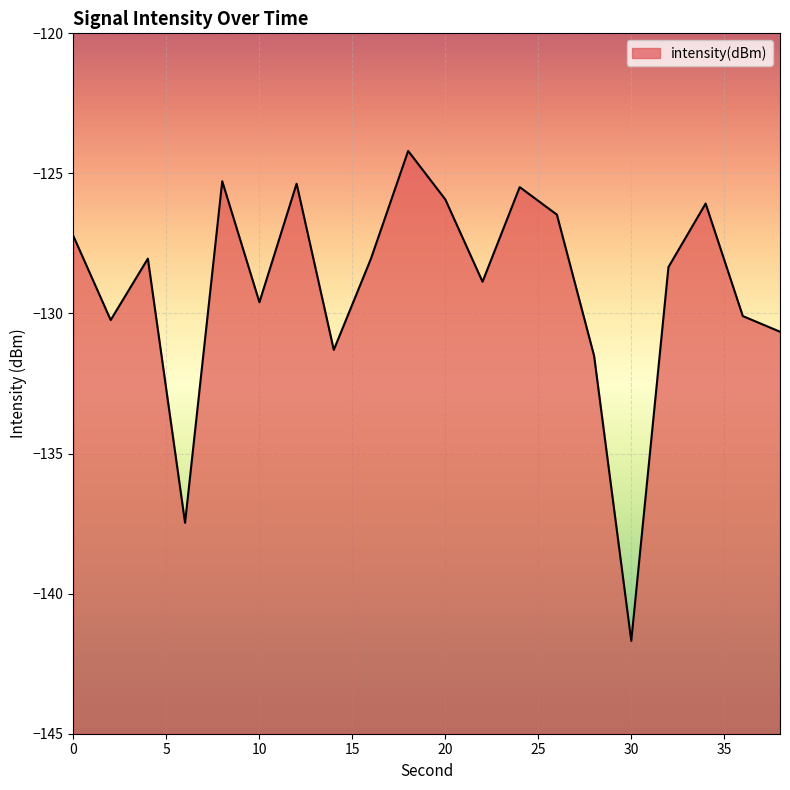

How many lines are shown in the chart?

1